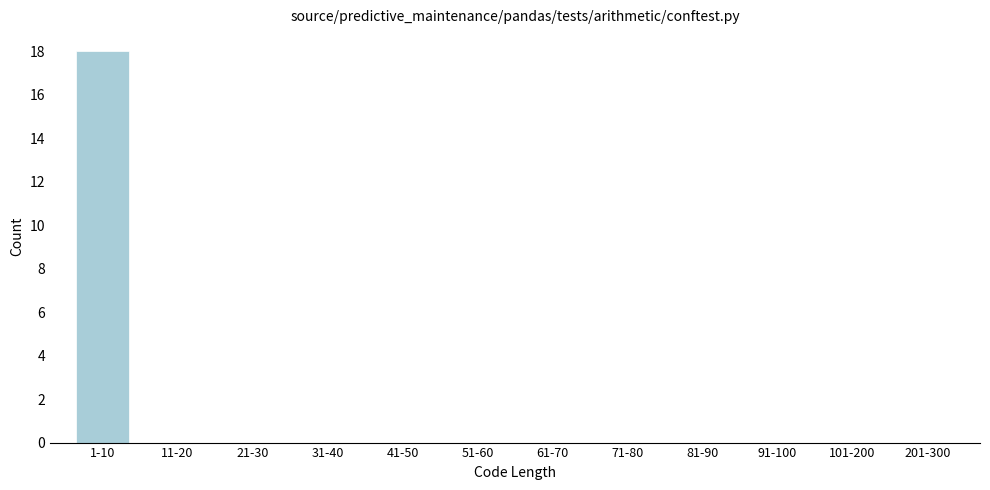

Reading left to right, what are all the values shown in this chart?

1-10=18	11-20=0	21-30=0	31-40=0	41-50=0	51-60=0	61-70=0	71-80=0	81-90=0	91-100=0	101-200=0	201-300=0